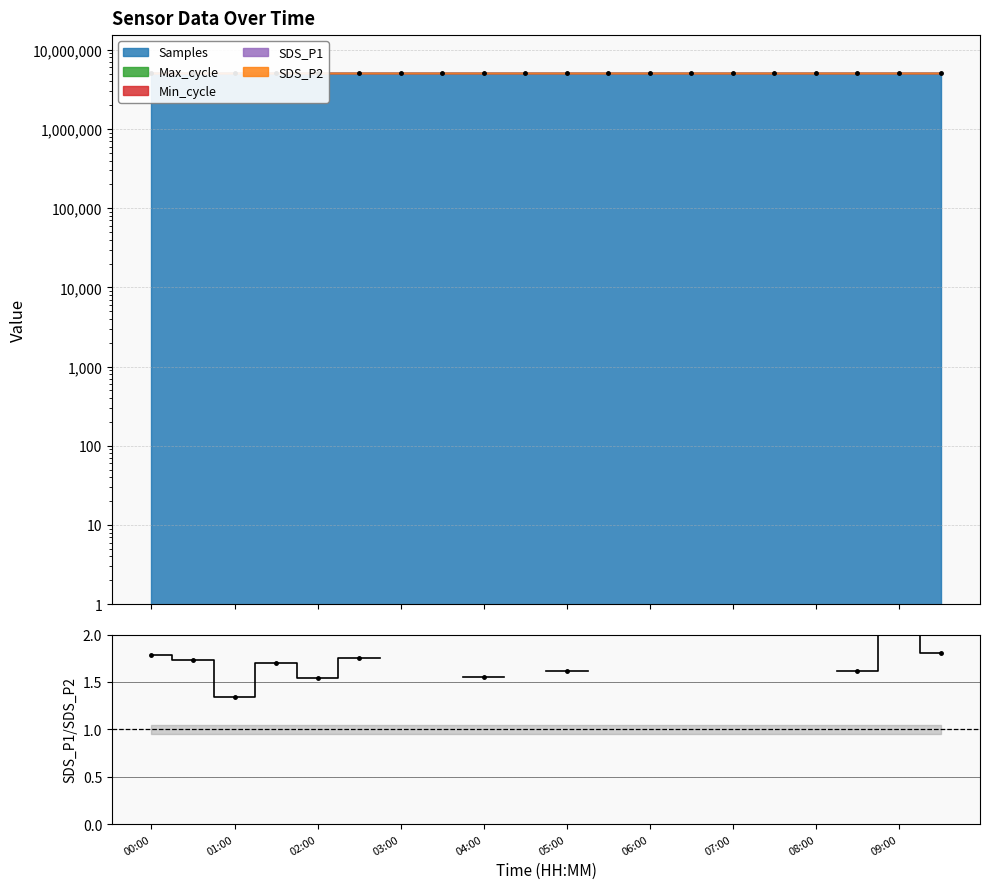

Where is the first local maximum?

03:00